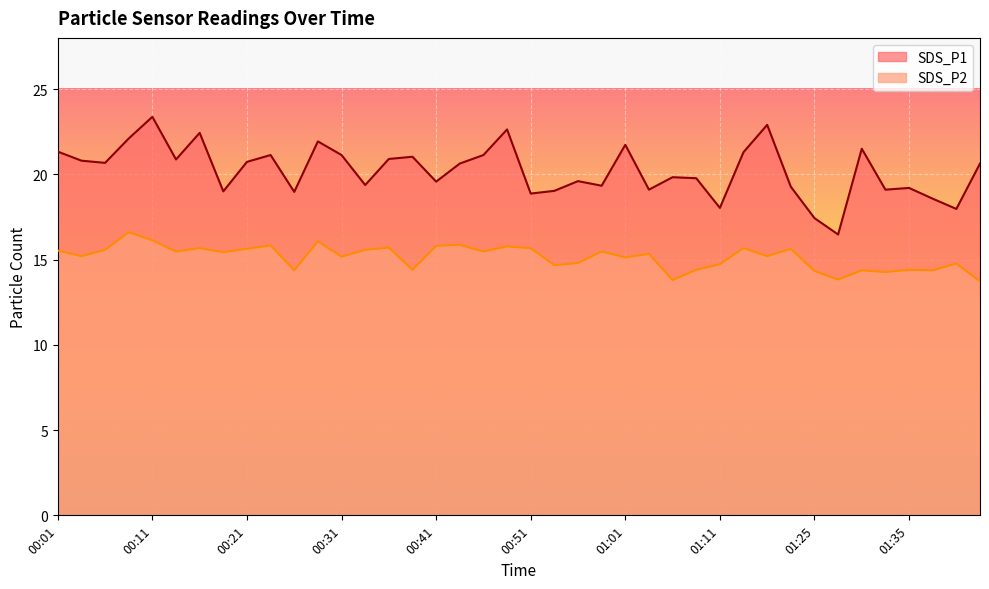

How many lines are shown in the chart?

2